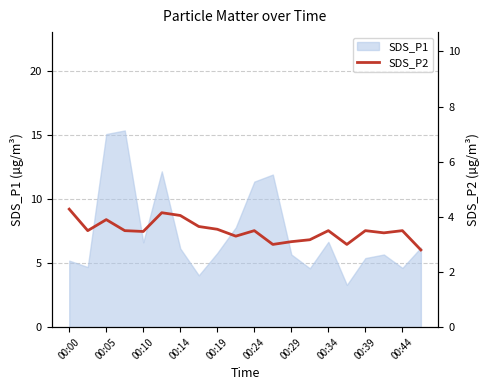

Which label corresponds to the largest value in the chart?

00:00